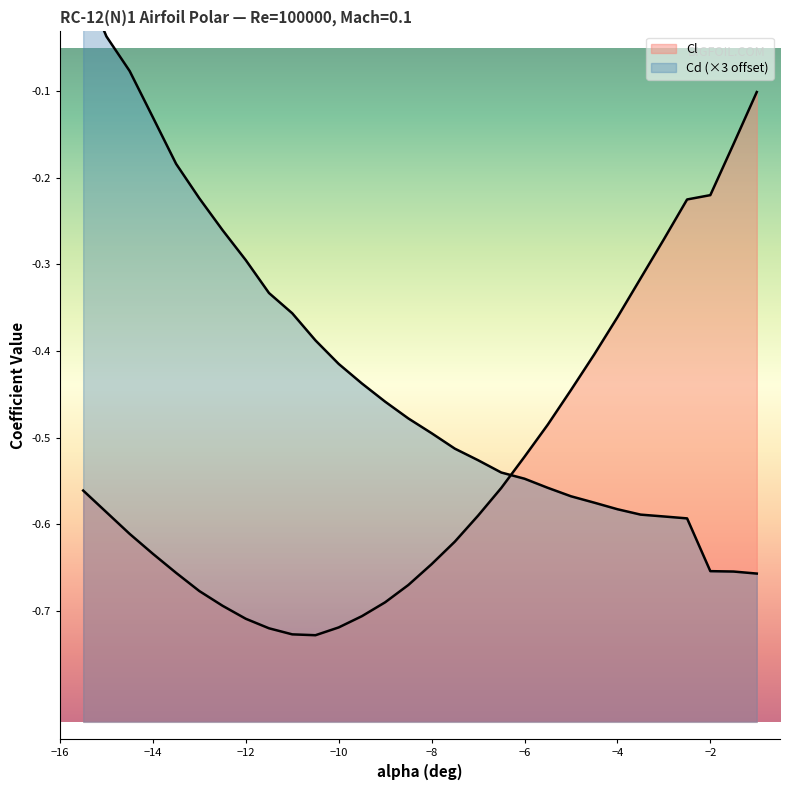

What is the smallest value displayed?

-0.7